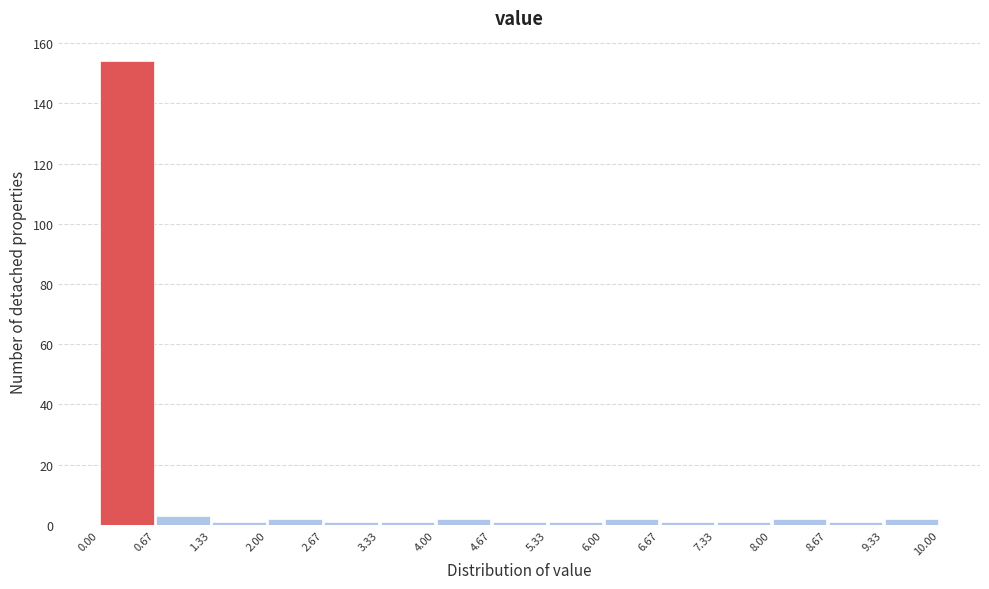

Which range on the x-axis has the tallest bar?

0.00 to 0.67